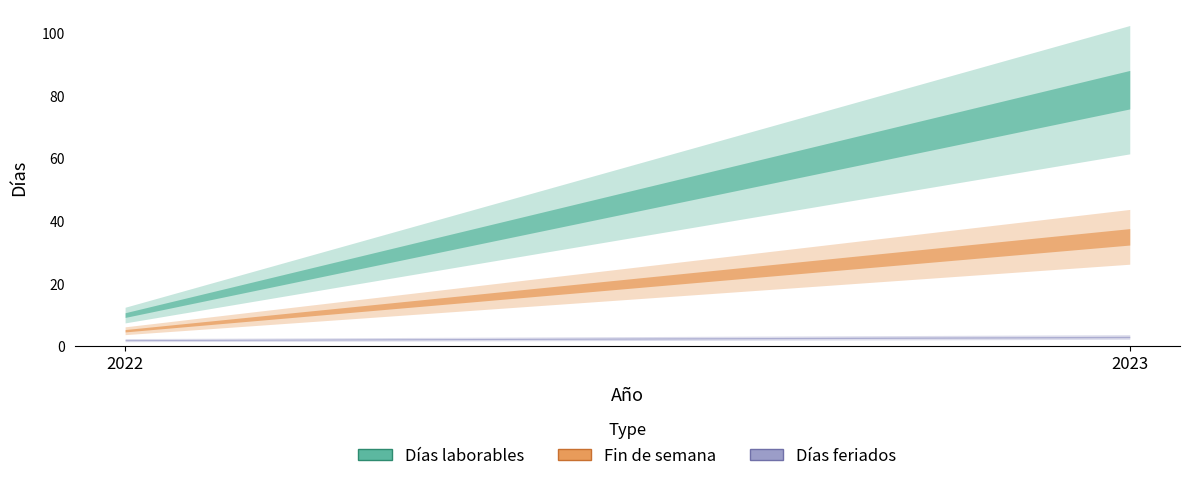

Reading left to right, transcribe all the data shown in this chart.

Días laborables: 2022=10	2023=82
Fin de semana: 2022=5	2023=35
Días feriados: 2022=2	2023=3